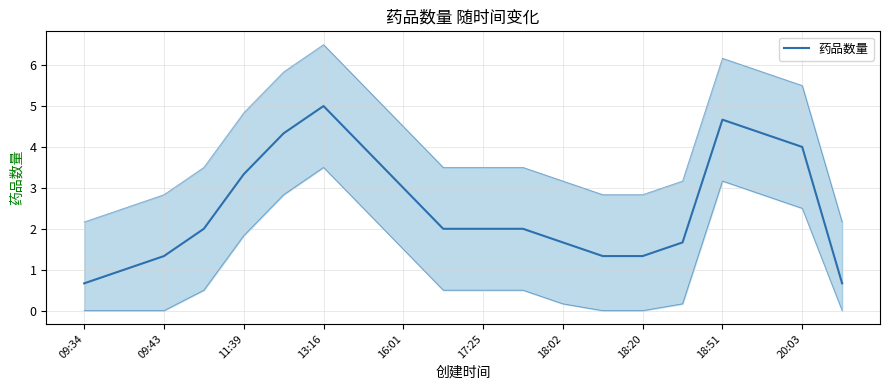

What is the average value?

2.5